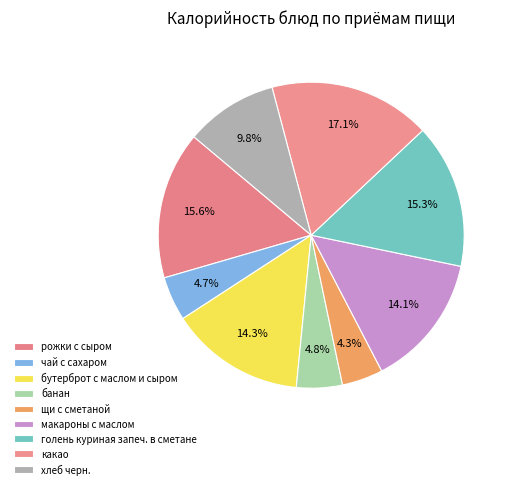

How many slices are in this pie chart?

9